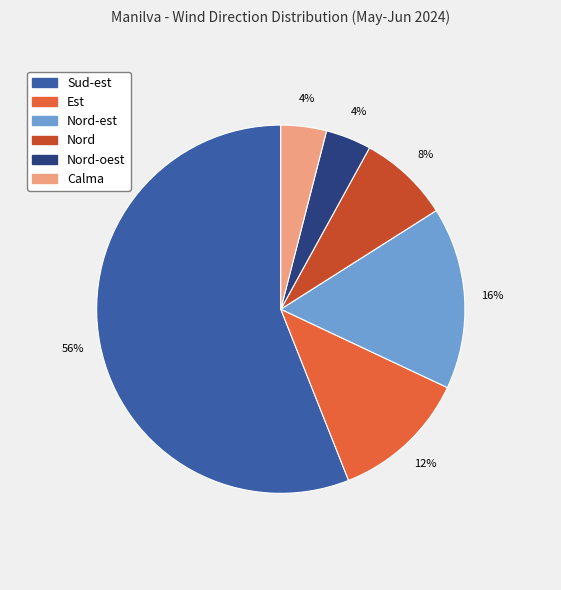

Is there a majority slice in this chart?

Yes